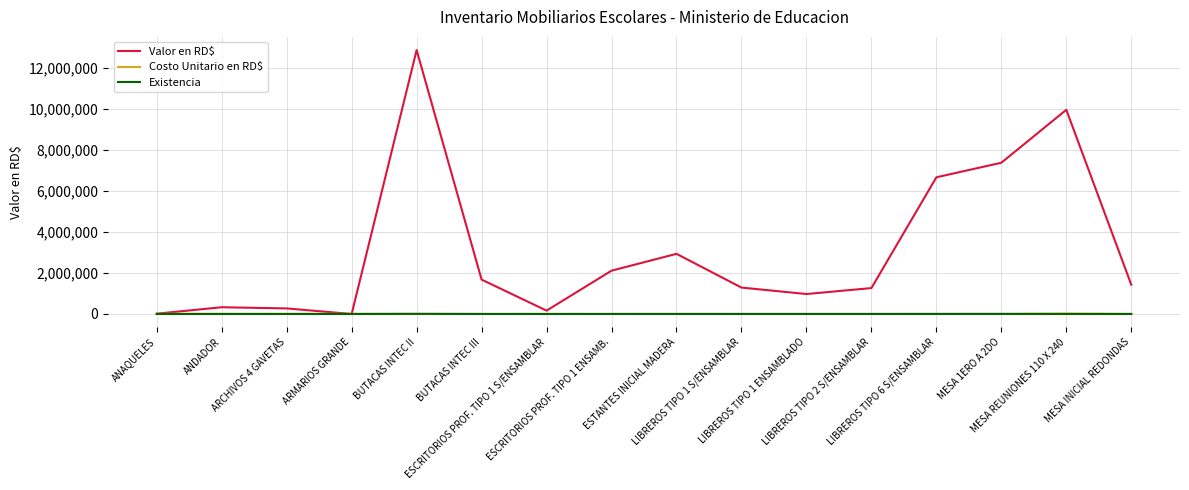

At which label is Valor en RD$ closest to 6435745?

LIBREROS TIPO 6 S/ENSAMBLAR